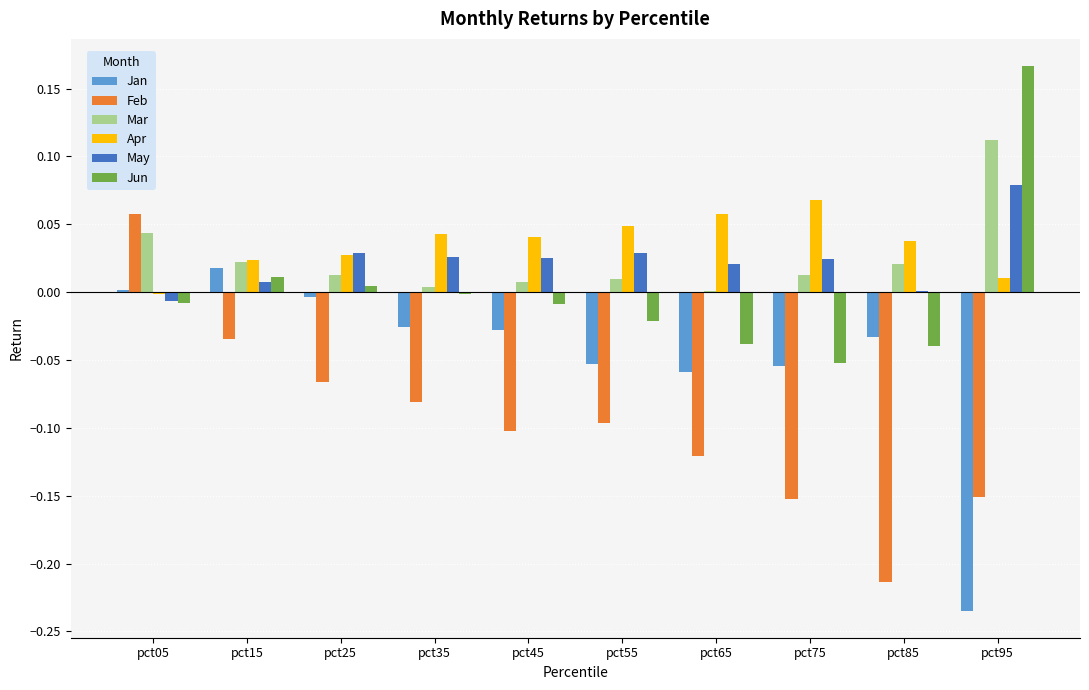

True or false: Jan has a value of 0.0 at pct05.

True